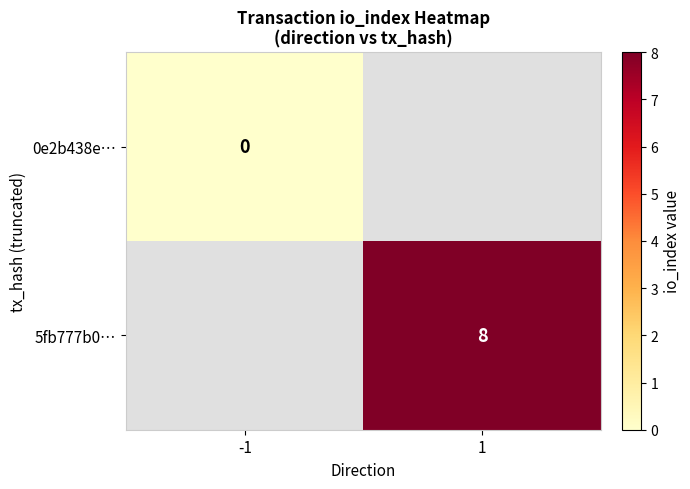

Count the number of categories in the chart.

2